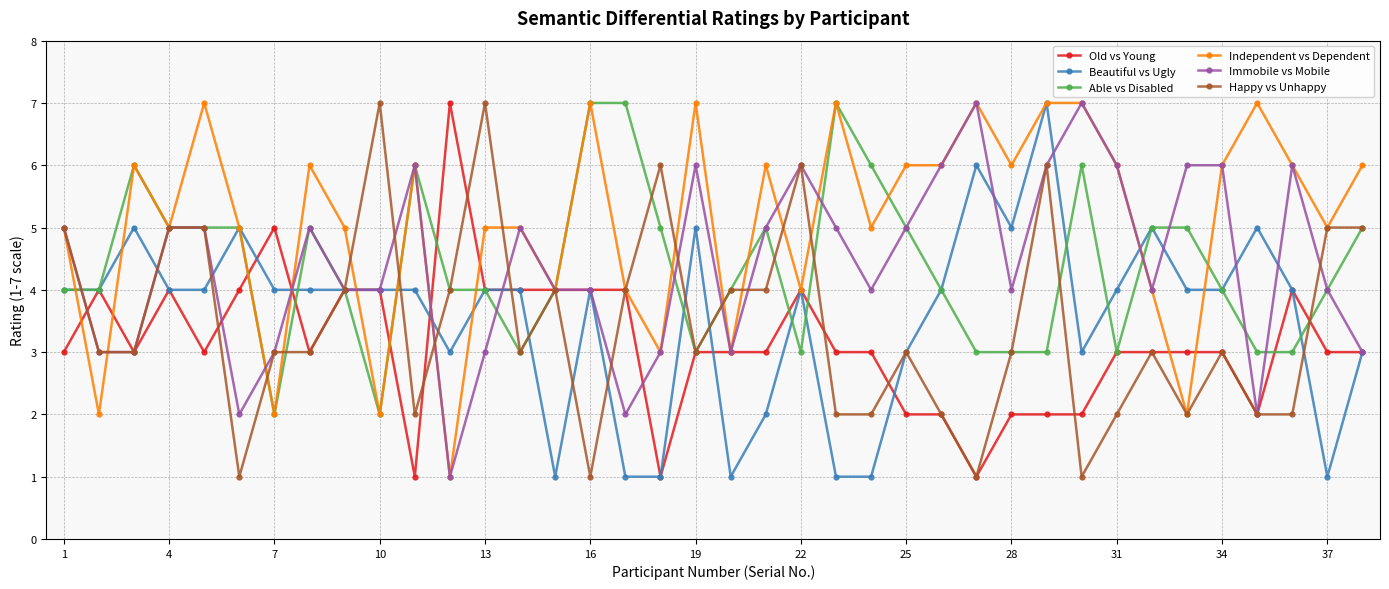

What is the highest value of the Immobile vs Mobile series?

7